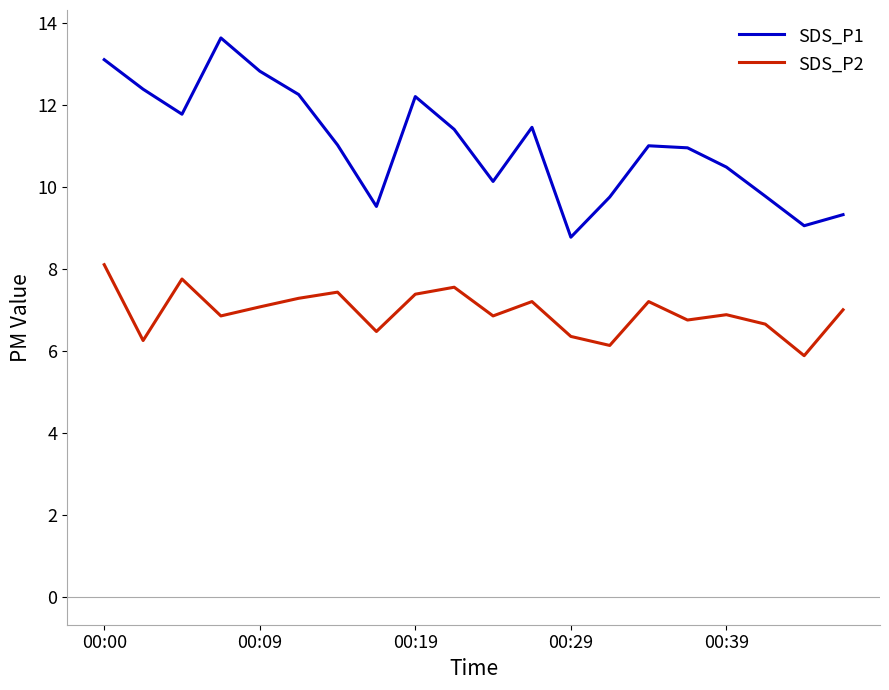

List the series in order of their overall mean, highest first.

SDS_P1, SDS_P2